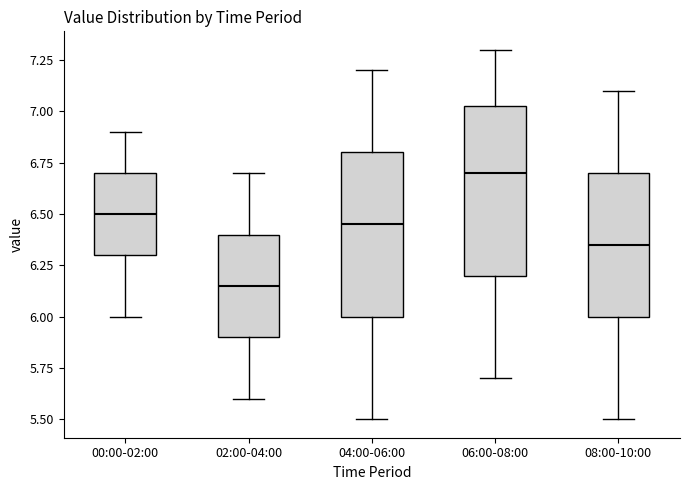

Reading left to right, read every box against the y-axis: the position of its median line, the range the box covers, and the ends of its whiskers. The values are not printed on the chart, so give them approximately, as read against the axis.

00:00-02:00: median 6.50, box 6.30 to 6.70, whiskers 6.00 to 6.90
02:00-04:00: median 6.15, box 5.90 to 6.40, whiskers 5.60 to 6.70
04:00-06:00: median 6.45, box 6.00 to 6.80, whiskers 5.50 to 7.20
06:00-08:00: median 6.70, box 6.20 to 7.05, whiskers 5.70 to 7.30
08:00-10:00: median 6.35, box 6.00 to 6.70, whiskers 5.50 to 7.10